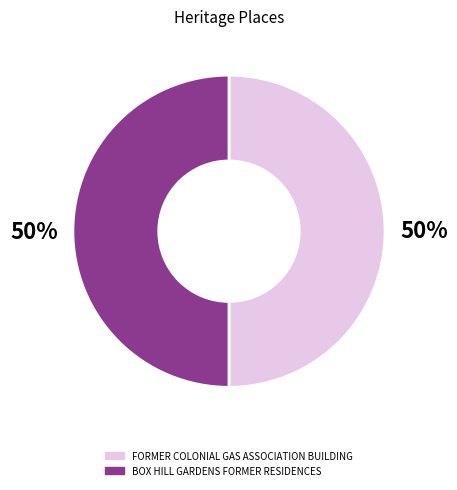

Is the sum of FORMER COLONIAL GAS ASSOCIATION BUILDING and BOX HILL GARDENS FORMER RESIDENCES greater than half?

Yes